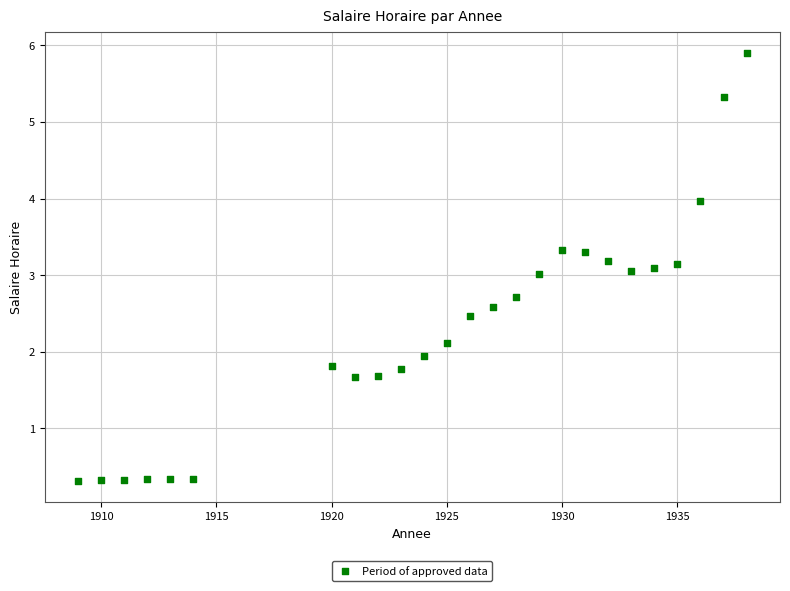

What is the range of Y values (max minus min)?

5.6